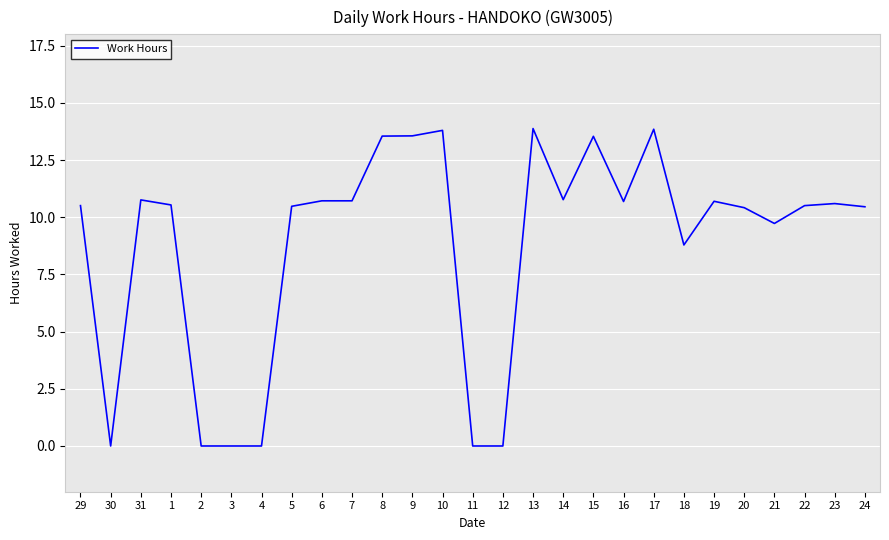

The chart shows a value of 17.2 at 14. True or false?

False